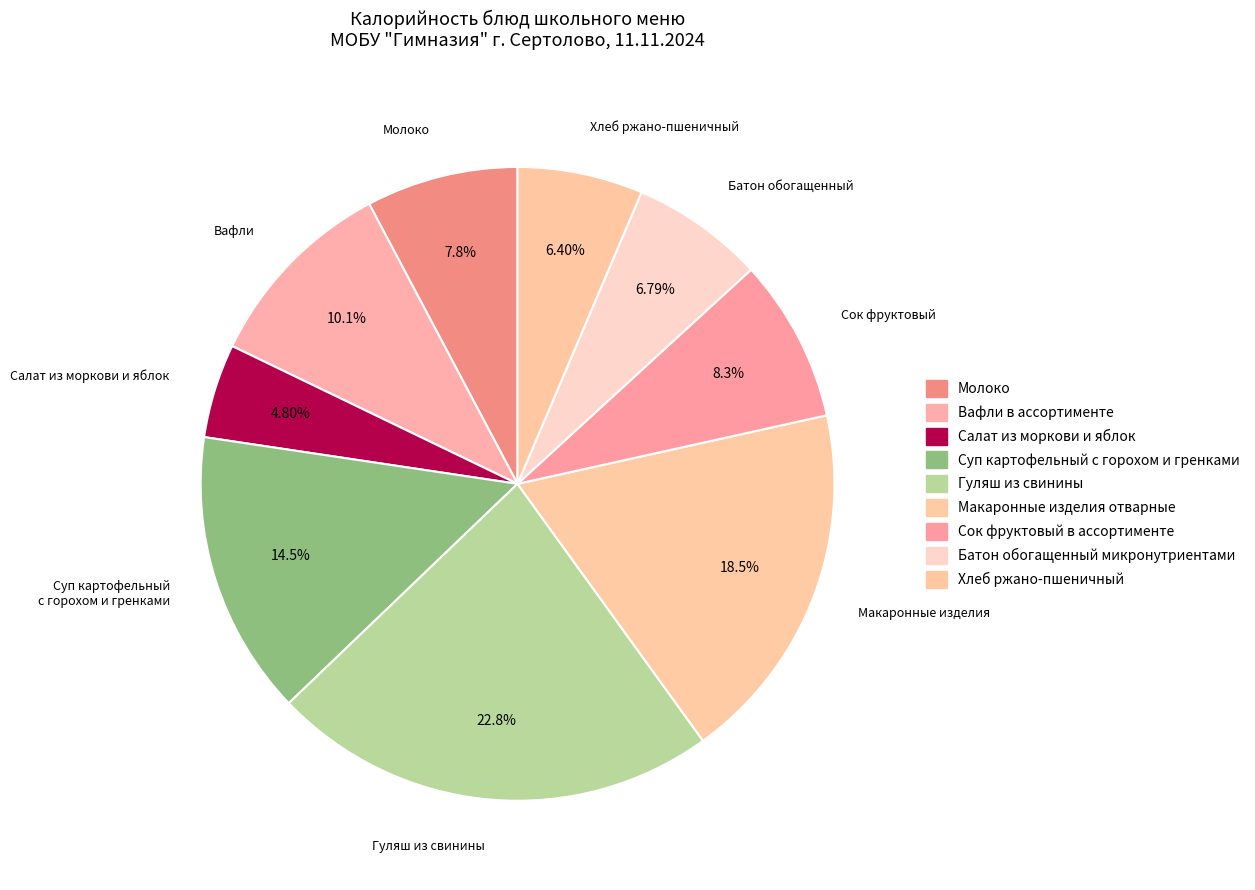

Does Гуляш из свинины represent more than half of the total?

No